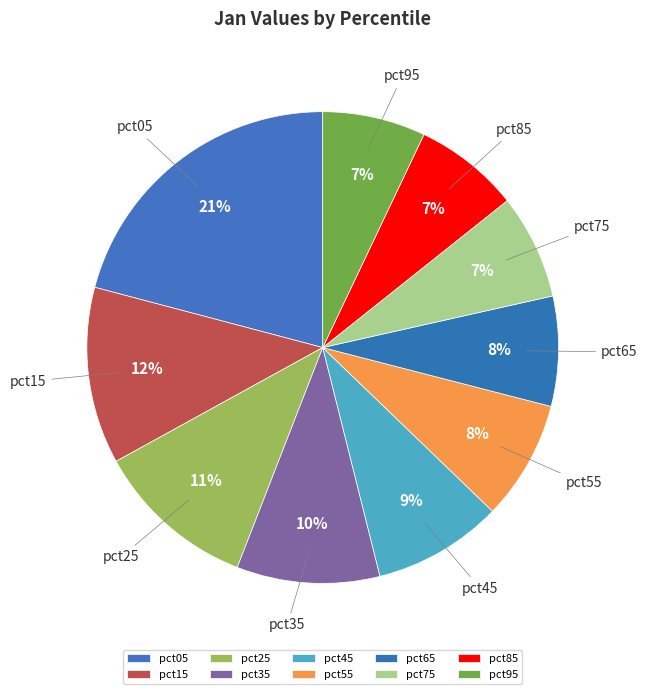

What percentage is the pct55 slice, to the nearest percent?

8%